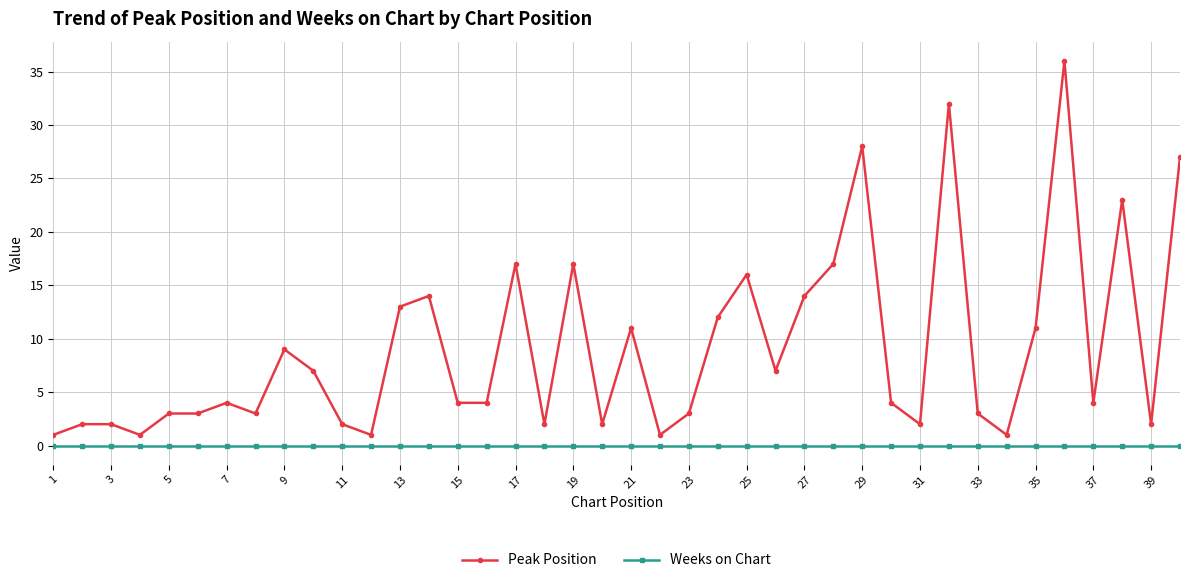

What is the difference between the second highest and second lowest values in the Peak Position series?

31